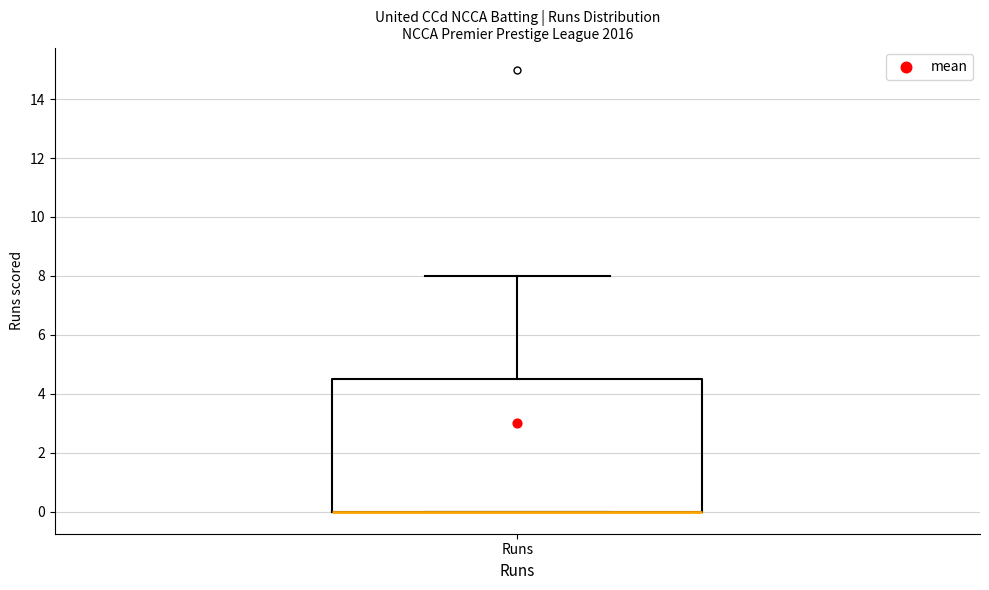

Read this box plot against the y-axis: the position of the median line, the range covered by the box, and the ends of both whiskers. The values are not printed on the chart, so give them approximately, as read against the axis.

median 0.0 (drawn on the box's lower edge), box 0.0 to 4.6, whiskers 0.0 to 8.0